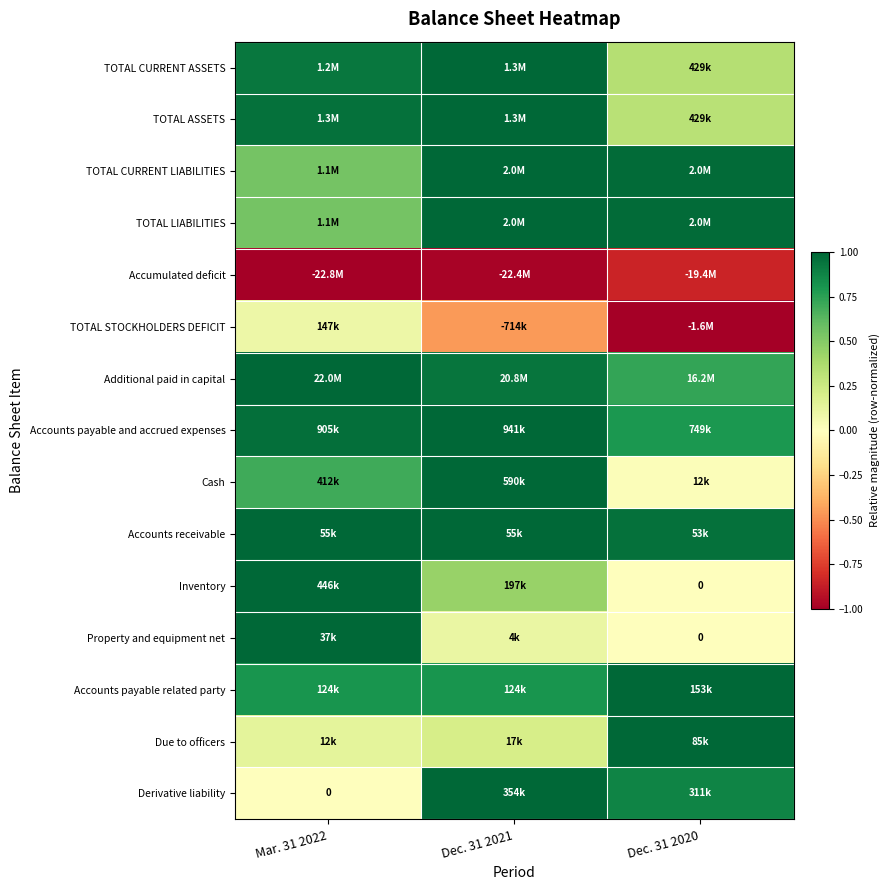

List the labels in order of Due to officers value, smallest first.

Mar. 31 2022, Dec. 31 2021, Dec. 31 2020